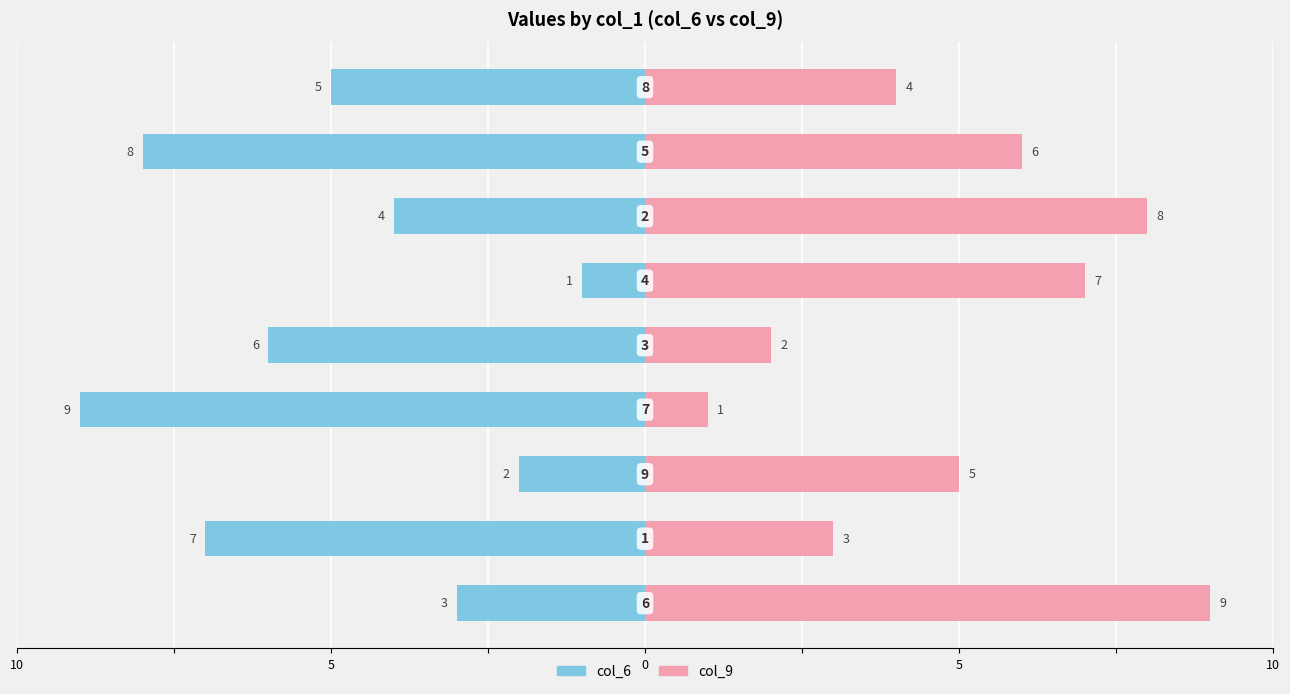

How many data points in col_9 are above 5?

4